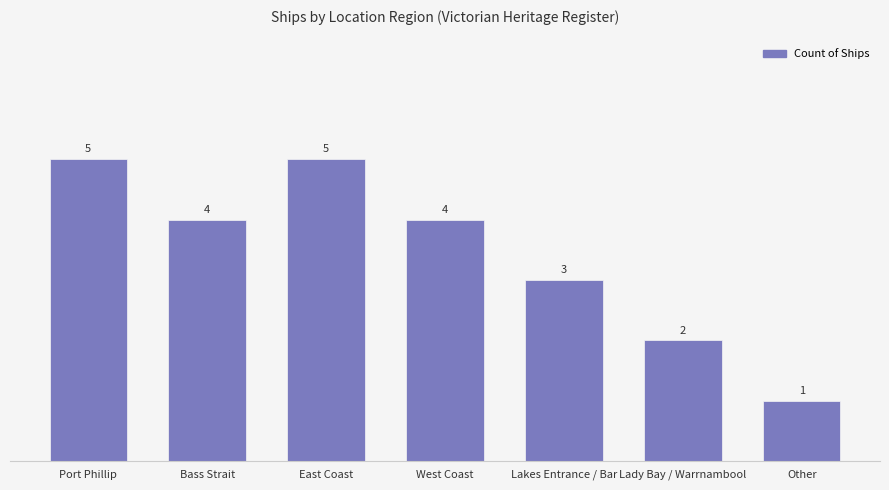

Read the value at Lady Bay / Warrnambool.

2